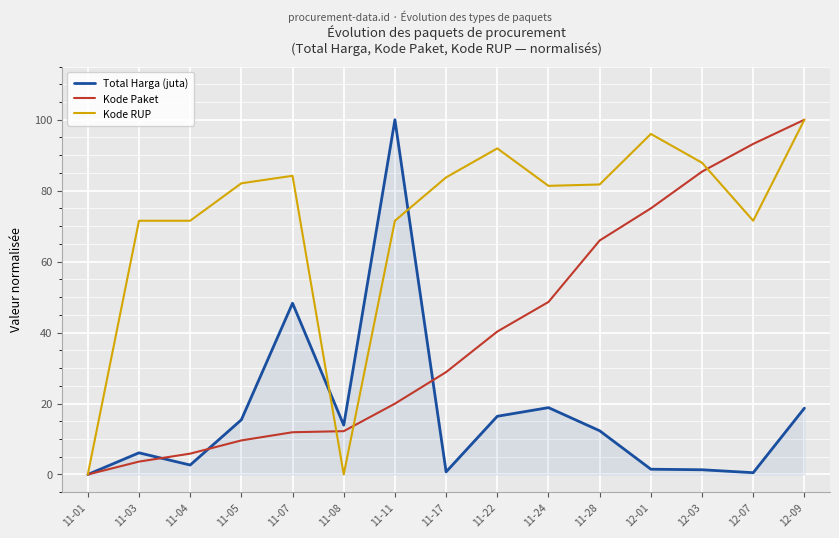

Which category has the highest value in the Total Harga (juta) series?

11-11